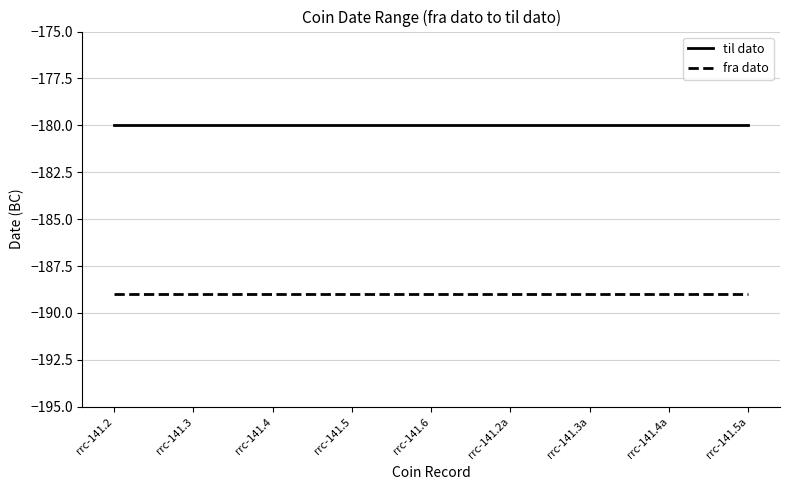

What is the smallest value displayed?

-189